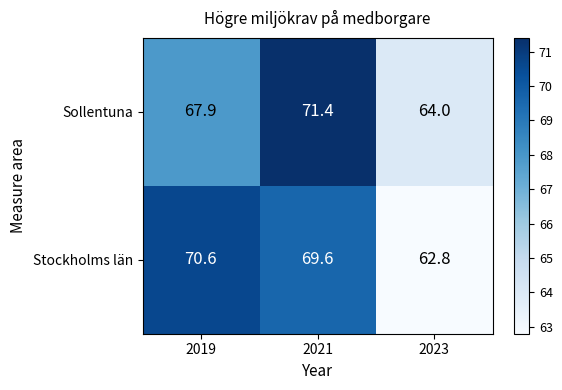

Reading right to left, what are all the values shown in this chart?

Sollentuna: 64.0	71.4	67.9
Stockholms län: 62.8	69.6	70.6